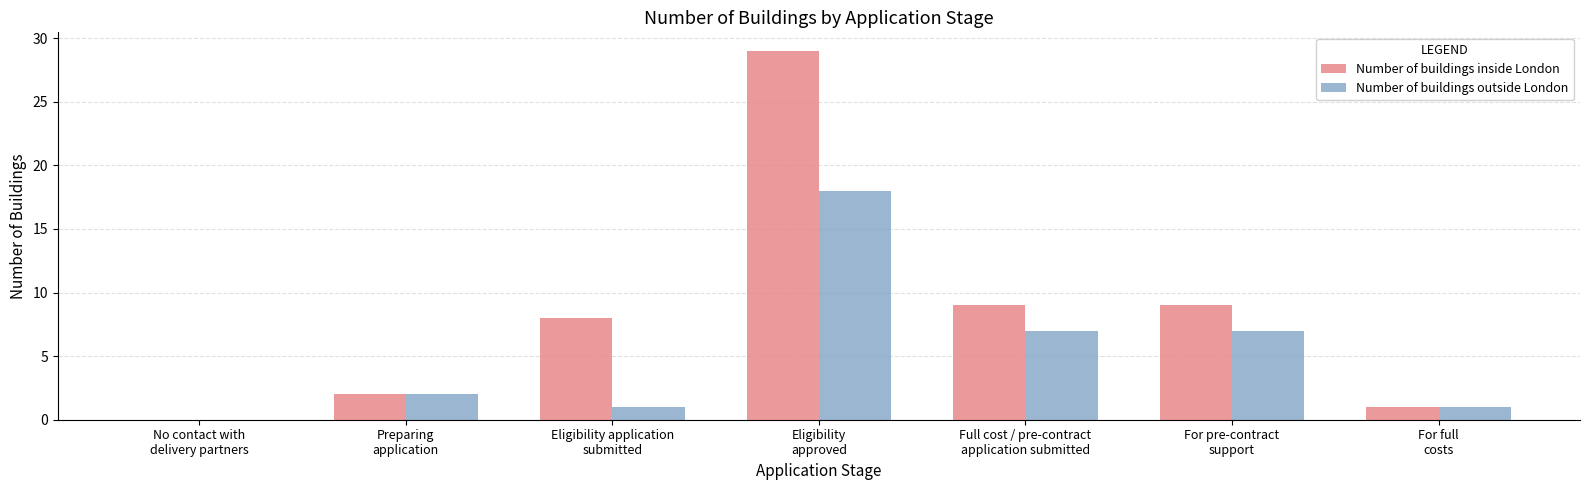

Are the bars grouped side by side (vs. stacked)?

Yes